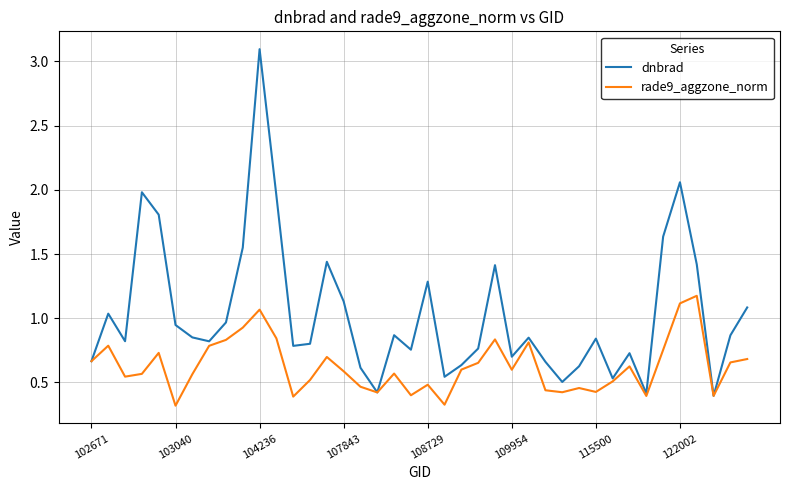

Which series has the widest spread of values?

dnbrad